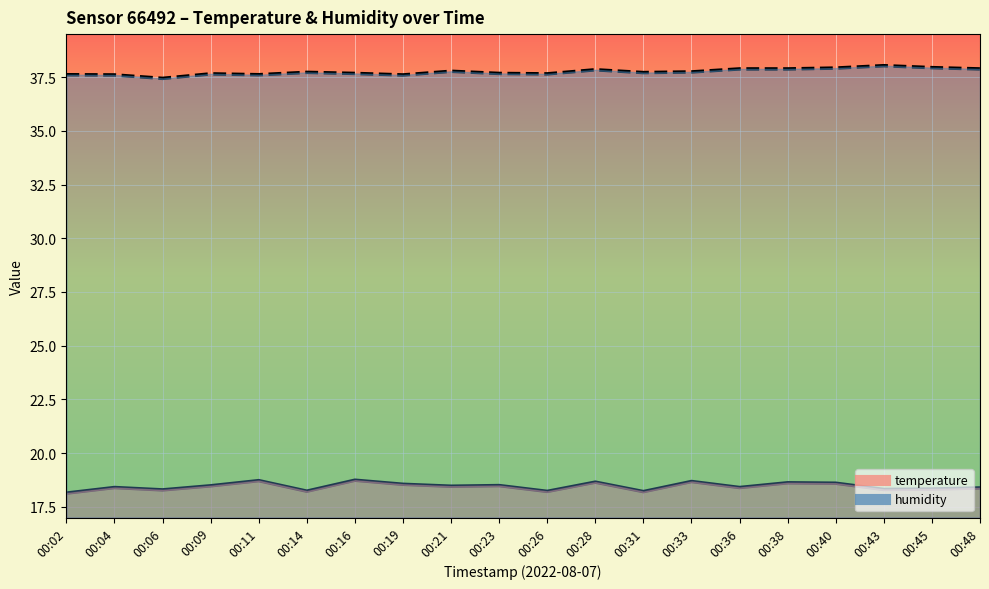

How many data points does each series have?

20